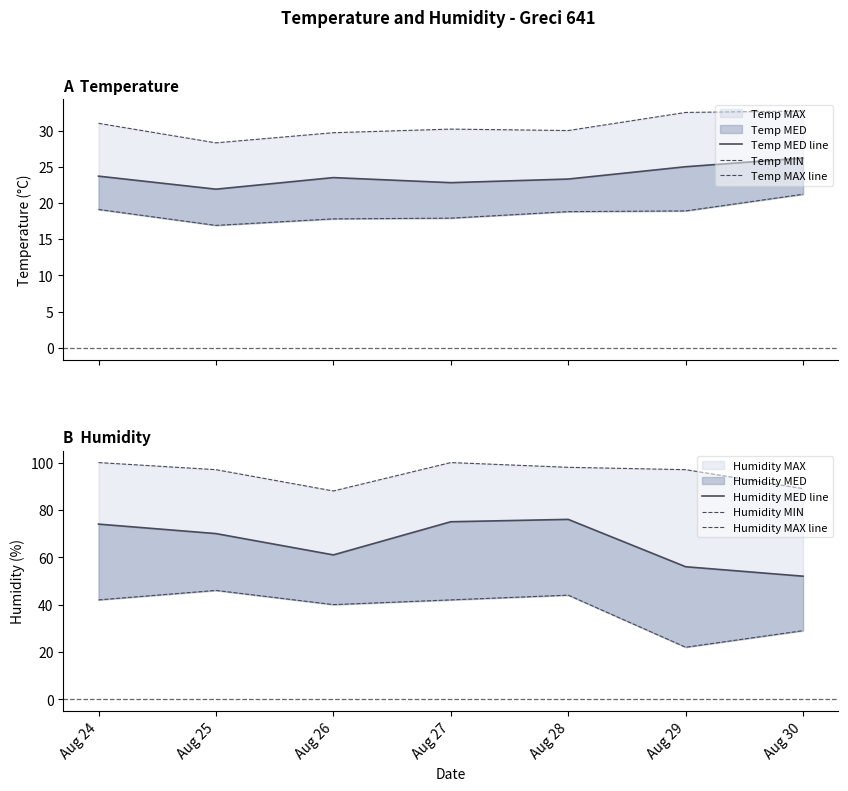

What is the maximum value for Humidity MED line?

76.0